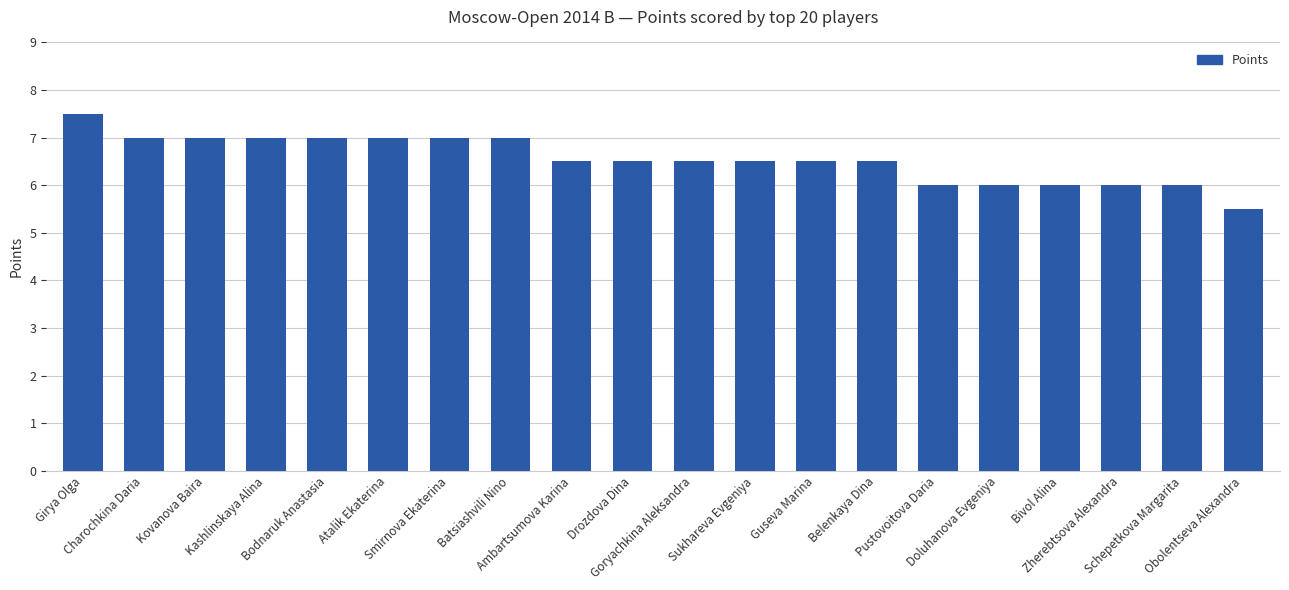

What is the sum of all values?

131.0